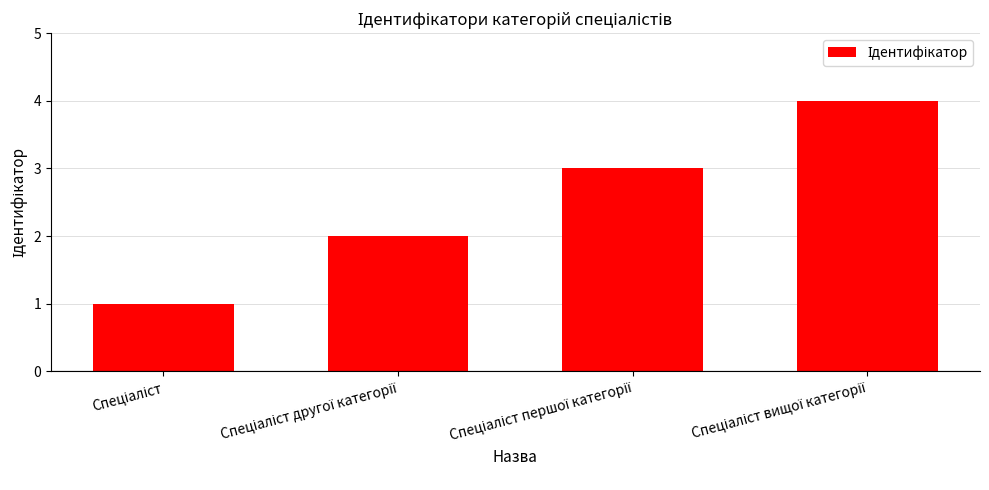

What is the greatest value displayed?

4